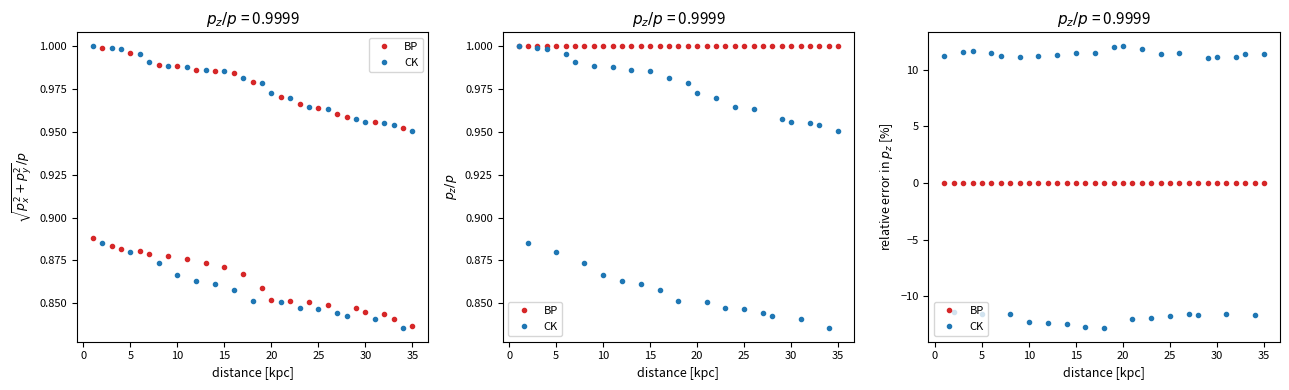

Reading right to left, transcribe all the data shown in this chart.

BP: 0.0	0.0	0.0	0.0	0.0	0.0	0.0	0.0	0.0	0.0	0.0	0.0	0.0	0.0	0.0	0.0	0.0	0.0	0.0	0.0	0.0	0.0	0.0	0.0	0.0	0.0	0.0	0.0	0.0	0.0	0.0	0.0	0.0	0.0	0.0
CK: 11.4	-11.6	11.4	11.2	-11.5	11.1	11.1	-11.7	-11.6	11.5	-11.8	11.4	-11.9	11.9	-12.0	12.1	12.0	-12.8	11.5	-12.7	11.5	-12.5	11.3	-12.4	11.2	-12.2	11.1	-11.5	11.2	11.5	-11.6	11.6	11.5	-11.4	11.2